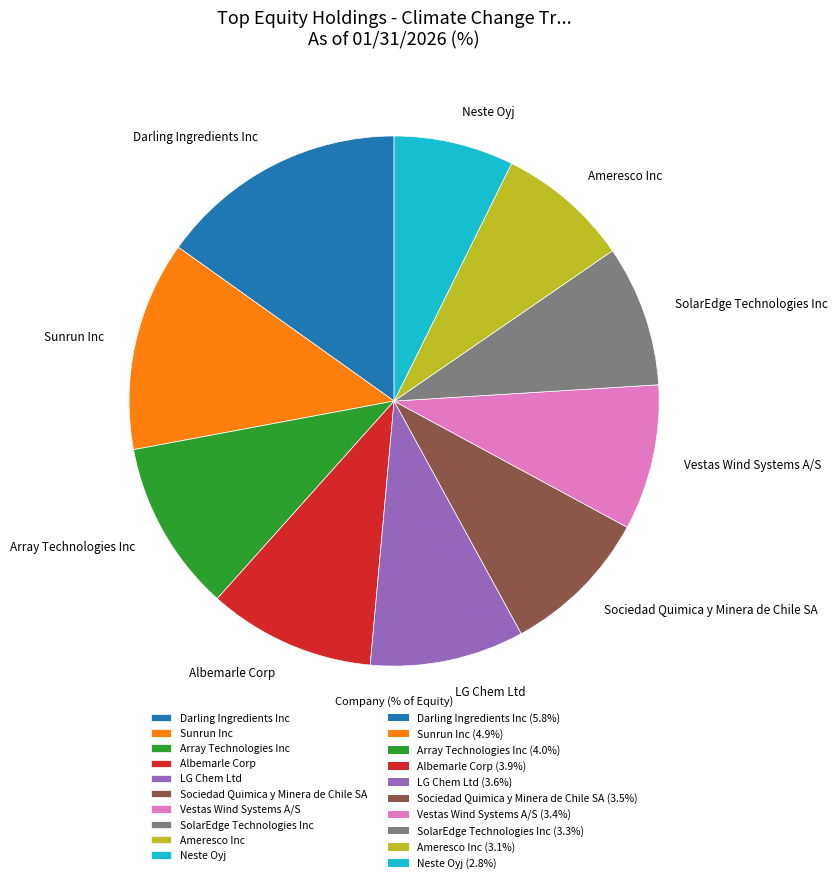

Which slice is the largest?

Darling Ingredients Inc